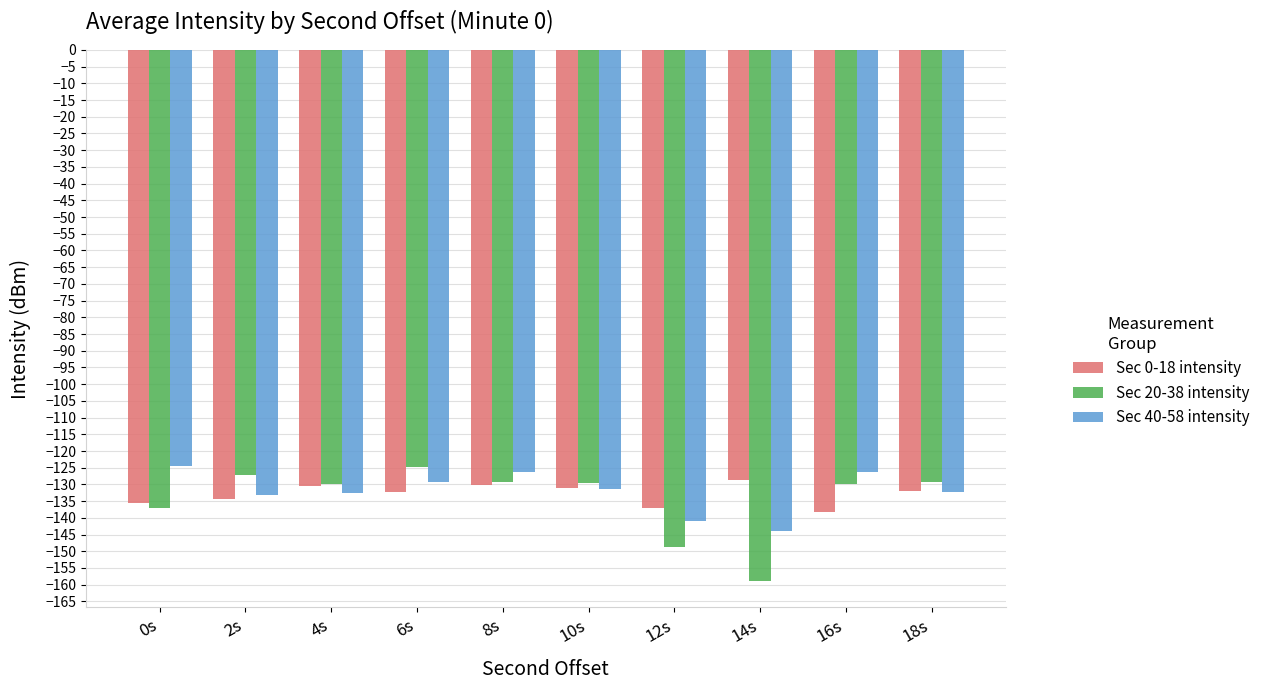

What is the difference between the second highest and second lowest values in the Sec 0-18 intensity series?

7.0